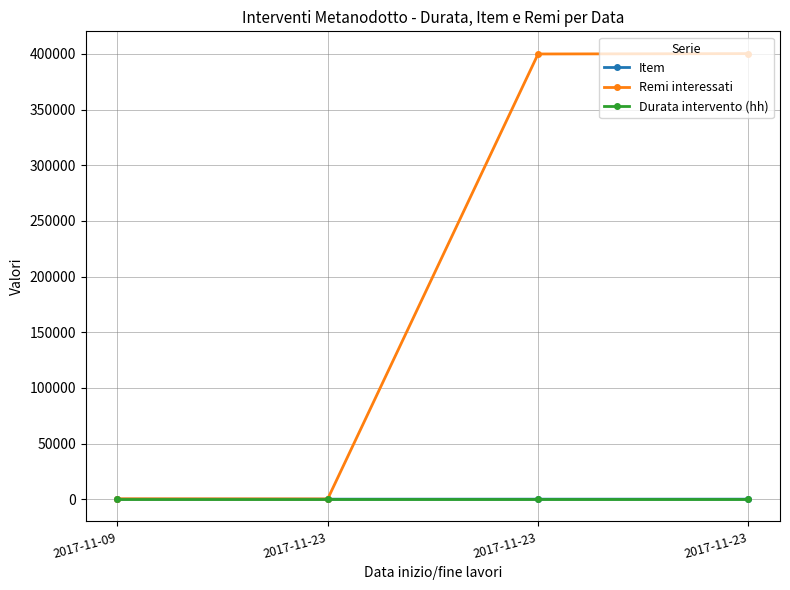

At which category does the chart reach its peak across all series?

2017-11-23